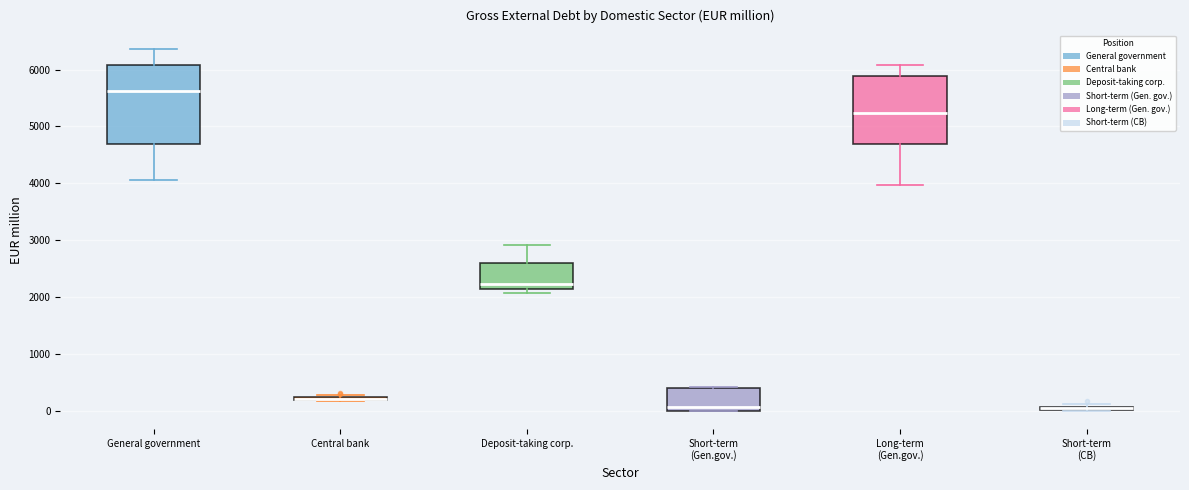

Comparing the boxes themselves (not the whiskers), which one is the tallest?

General government